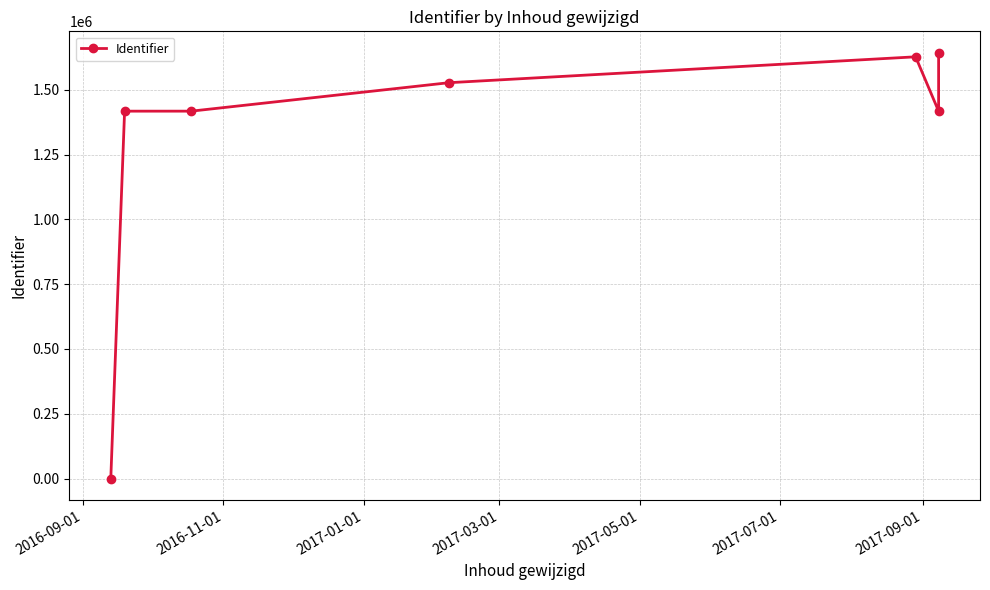

How many points are higher than both their immediate neighbors (excluding endpoints)?

1